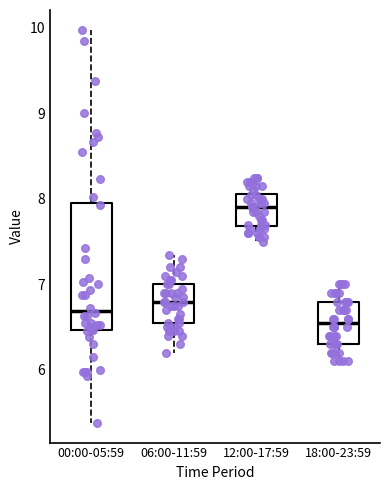

Which box is the tallest, from its lower edge to its upper edge?

00:00-05:59